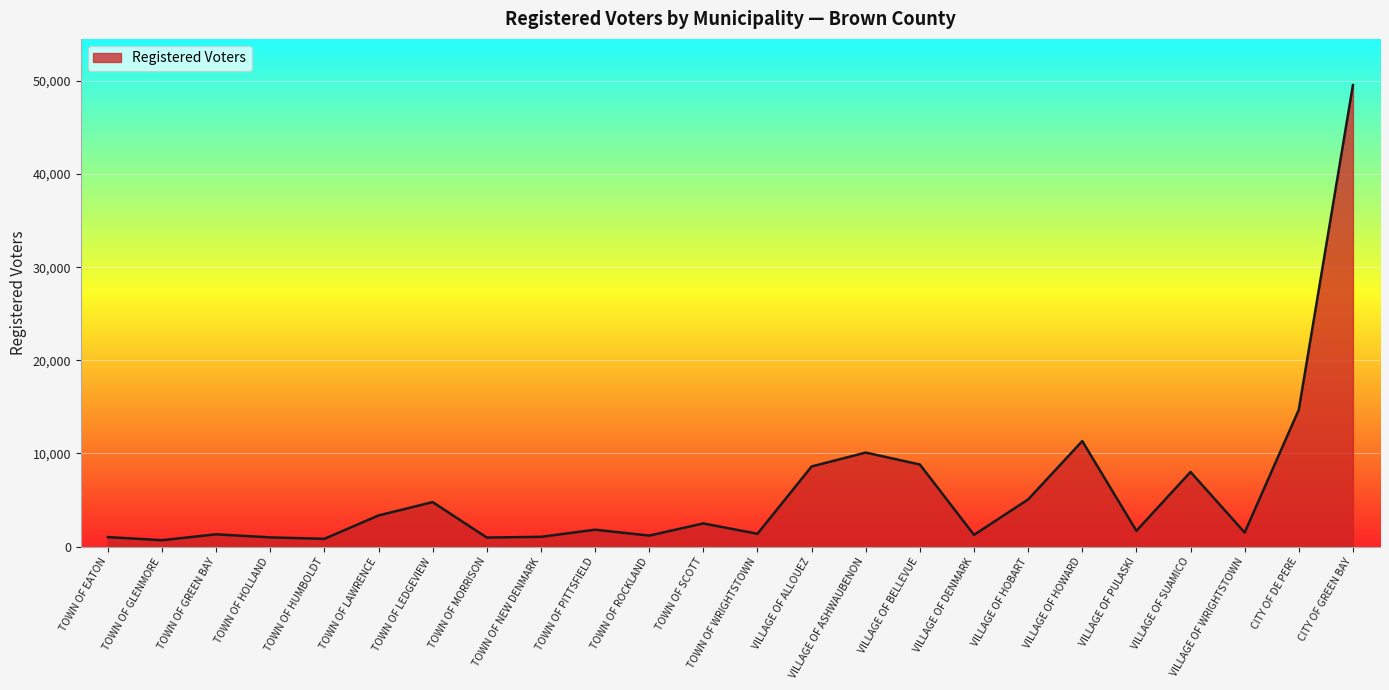

At which label does the data first exceed 1816?

TOWN OF LAWRENCE